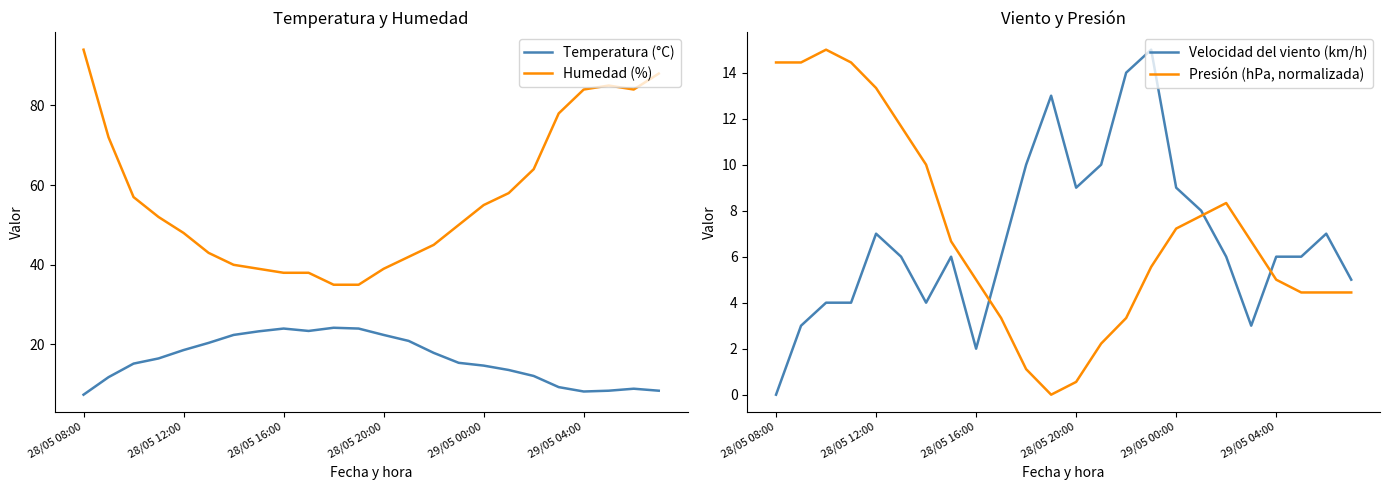

Reading left to right, transcribe all the data shown in this chart.

Temperatura (°C): 7.4	11.8	15.2	16.5	18.6	20.4	22.4	23.3	24.0	23.4	24.2	24.0	22.4	20.9	17.9	15.4	14.7	13.6	12.1	9.3	8.2	8.4	8.9	8.4
Humedad (%): 94.0	72.0	57.0	52.0	48.0	43.0	40.0	39.0	38.0	38.0	35.0	35.0	39.0	42.0	45.0	50.0	55.0	58.0	64.0	78.0	84.0	85.0	84.0	88.0
Velocidad del viento (km/h): 0.0	3.0	4.0	4.0	7.0	6.0	4.0	6.0	2.0	6.0	10.0	13.0	9.0	10.0	14.0	15.0	9.0	8.0	6.0	3.0	6.0	6.0	7.0	5.0
Presión (hPa, normalizada): 14.4	14.4	15.0	14.4	13.3	11.7	10.0	6.7	5.0	3.3	1.1	0.0	0.6	2.2	3.3	5.6	7.2	7.8	8.3	6.7	5.0	4.4	4.4	4.4